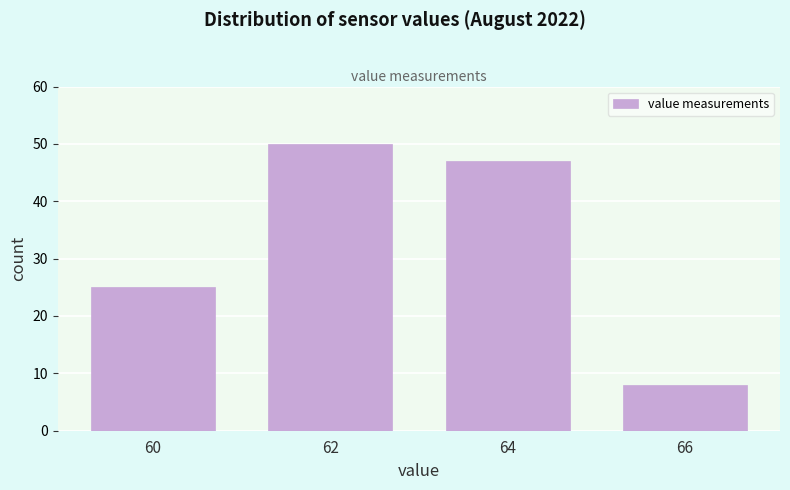

Reading left to right, transcribe all the data shown in this chart.

25	50	47	8